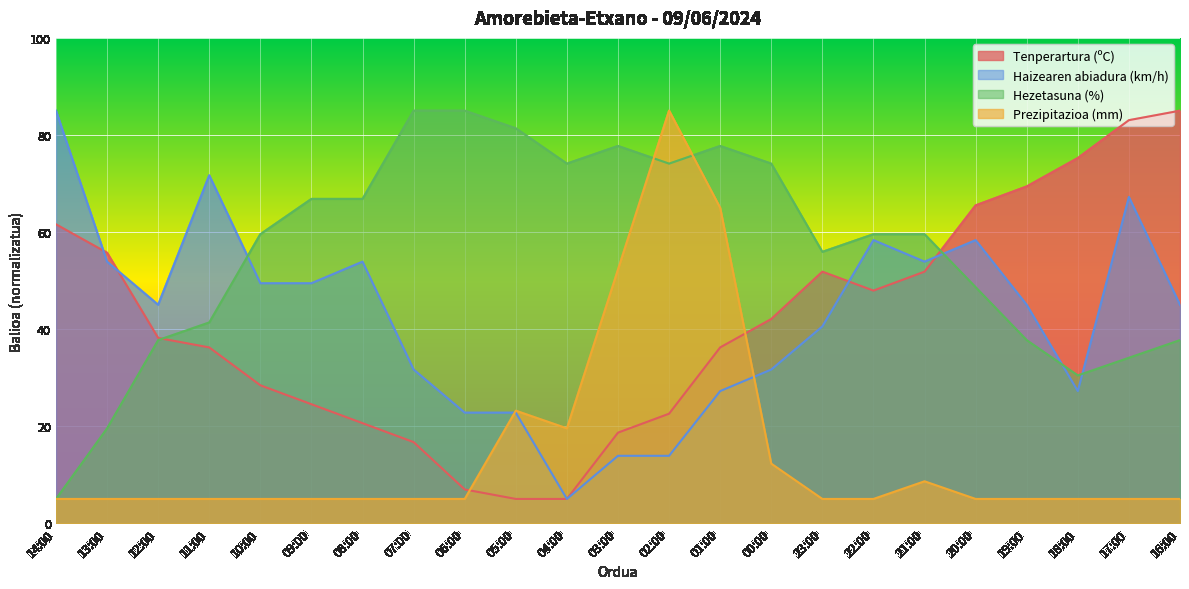

The value of Tenperartura (ºC) at 09:00 is 43.7. True or false?

False